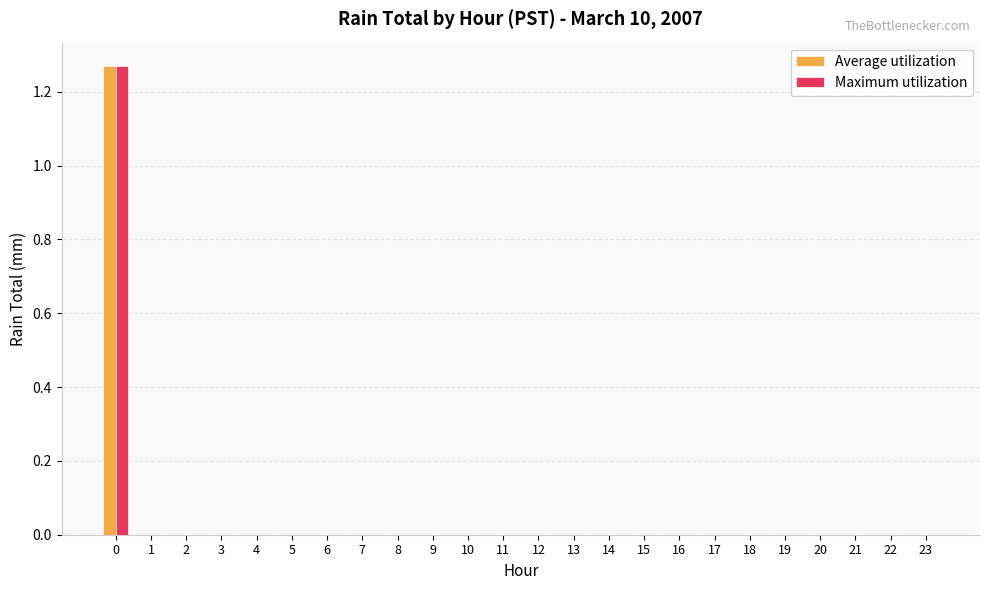

Does the chart contain stacked bars?

No